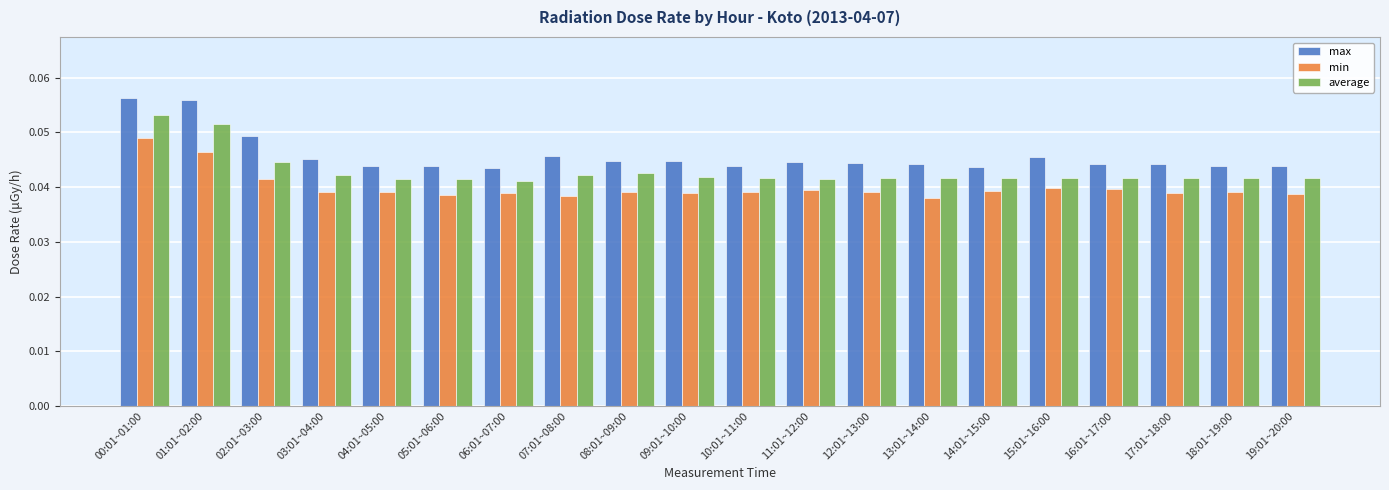

What are all the series names shown in the legend?

max, min, average